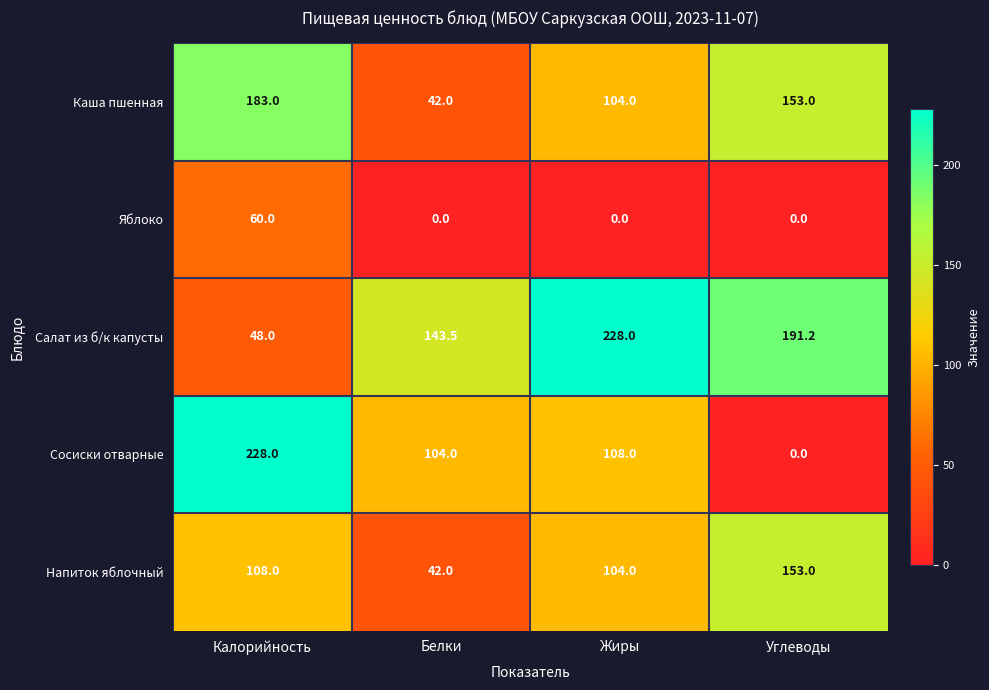

Is it true that Сосиски отварные equals 228.0 at Калорийность?

True